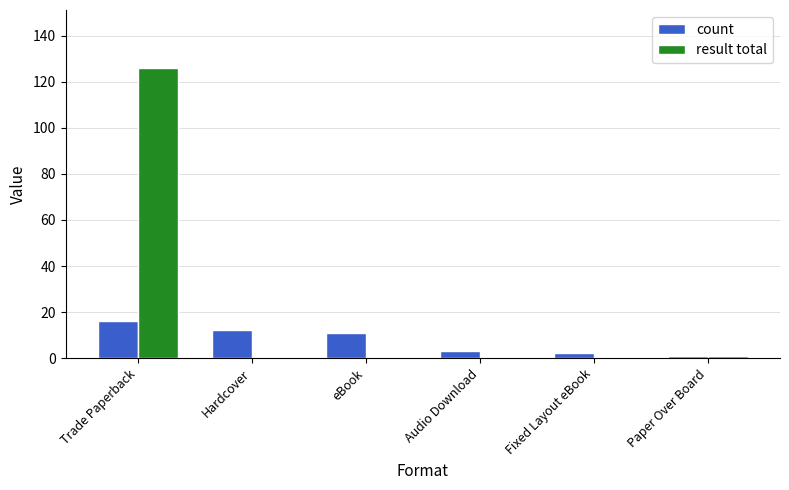

The value of count at Paper Over Board is 1. True or false?

True